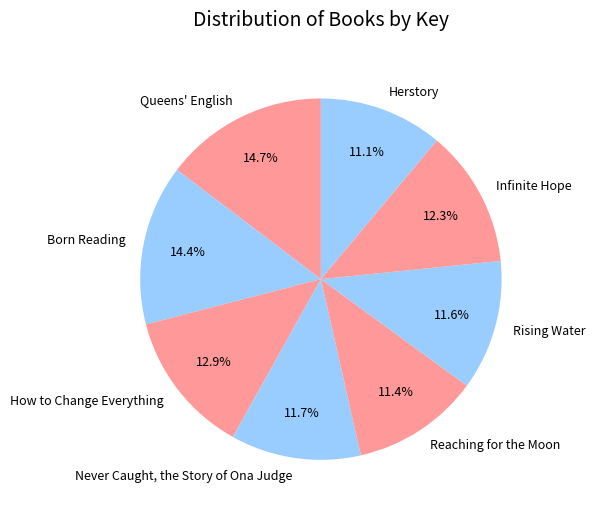

What portion of the pie excludes Rising Water?

88.4%